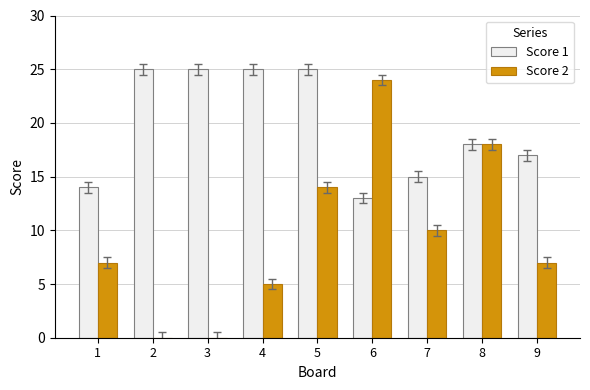

Between 2 and 4, which series saw the biggest shift?

Score 2